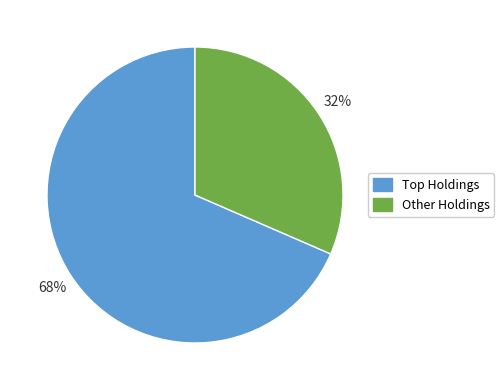

Count the number of slices in the pie.

2